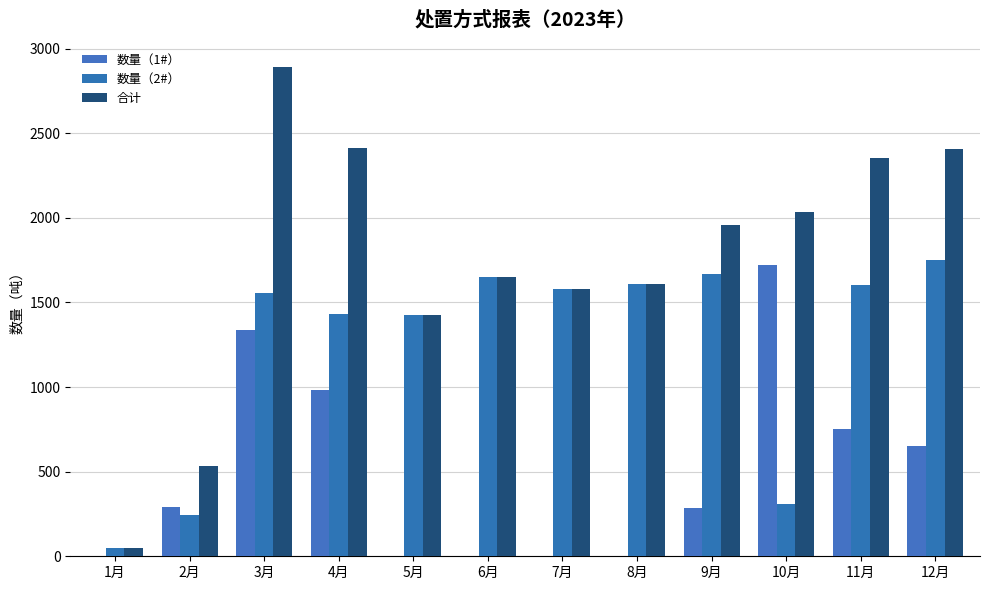

Which series has the largest range (max minus min)?

合计